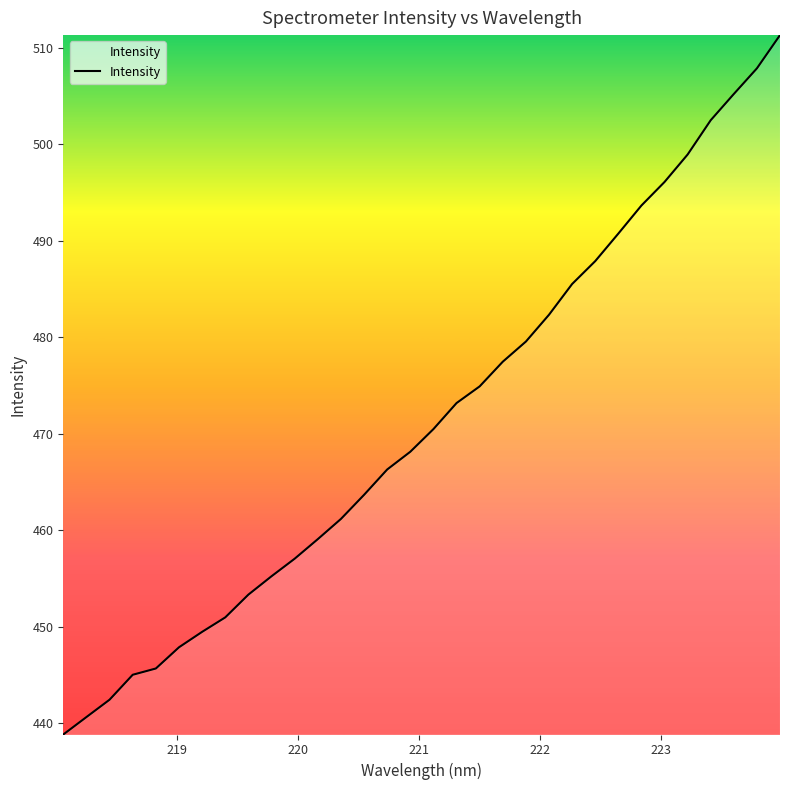

What is the maximum value shown in the chart?

511.3